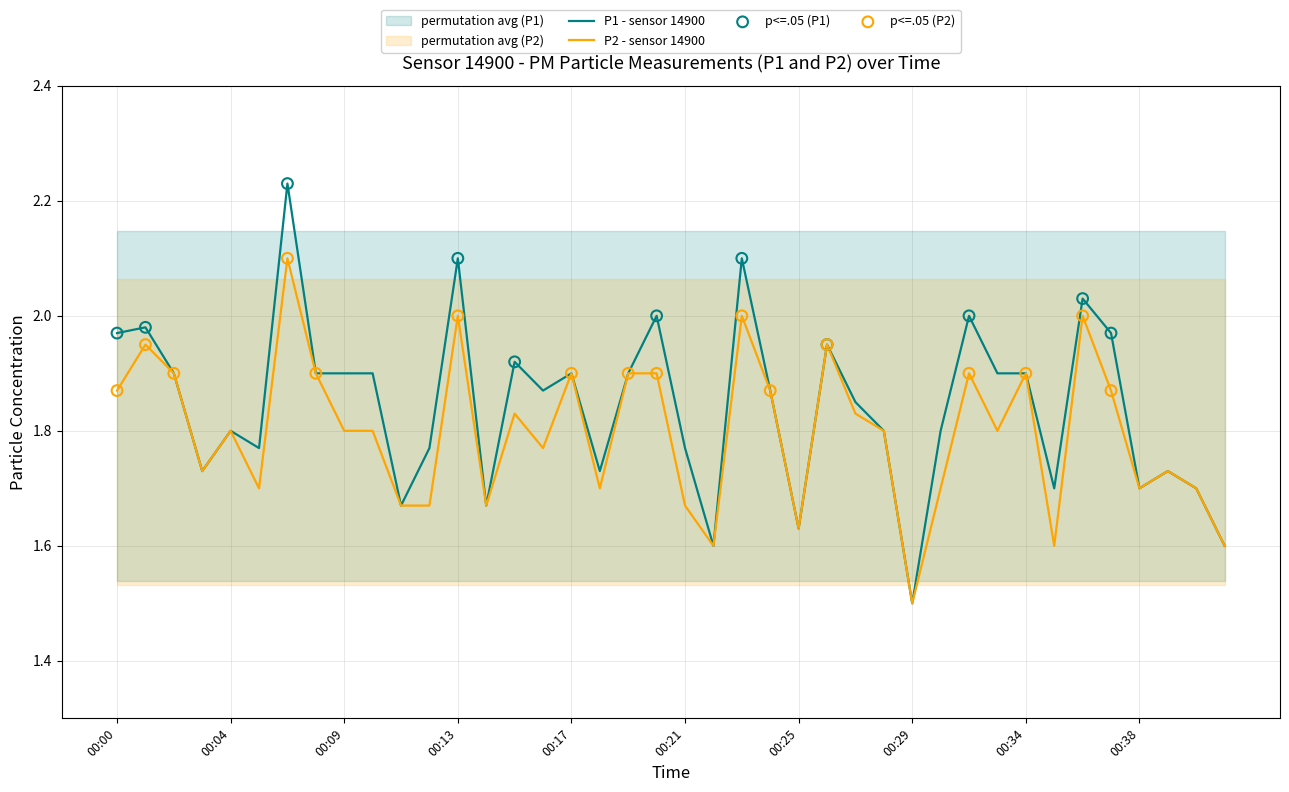

At how many categories does at least one series exceed 1?

40